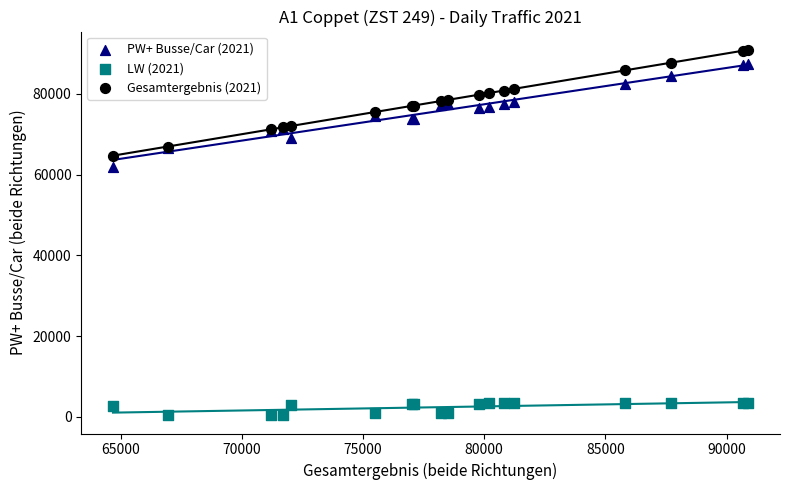

Which series reaches the minimum Y coordinate?

LW (2021)